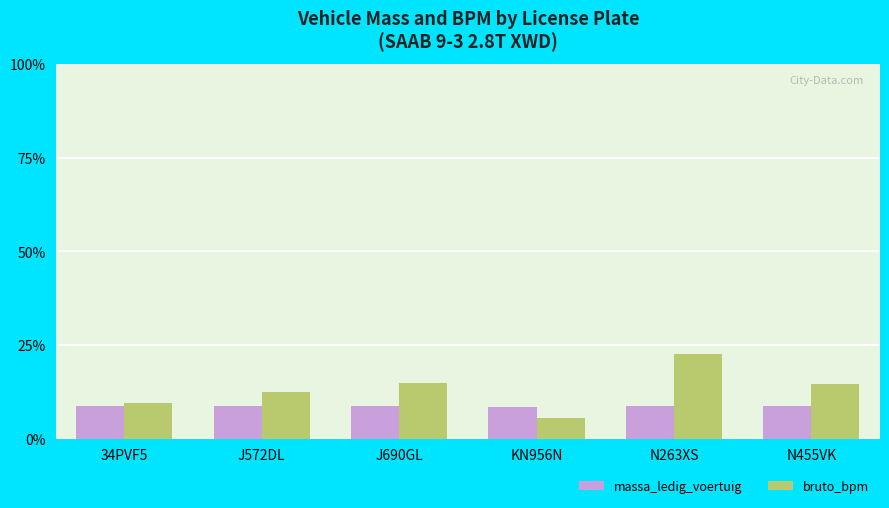

At which label does bruto_bpm first exceed 14?

J690GL